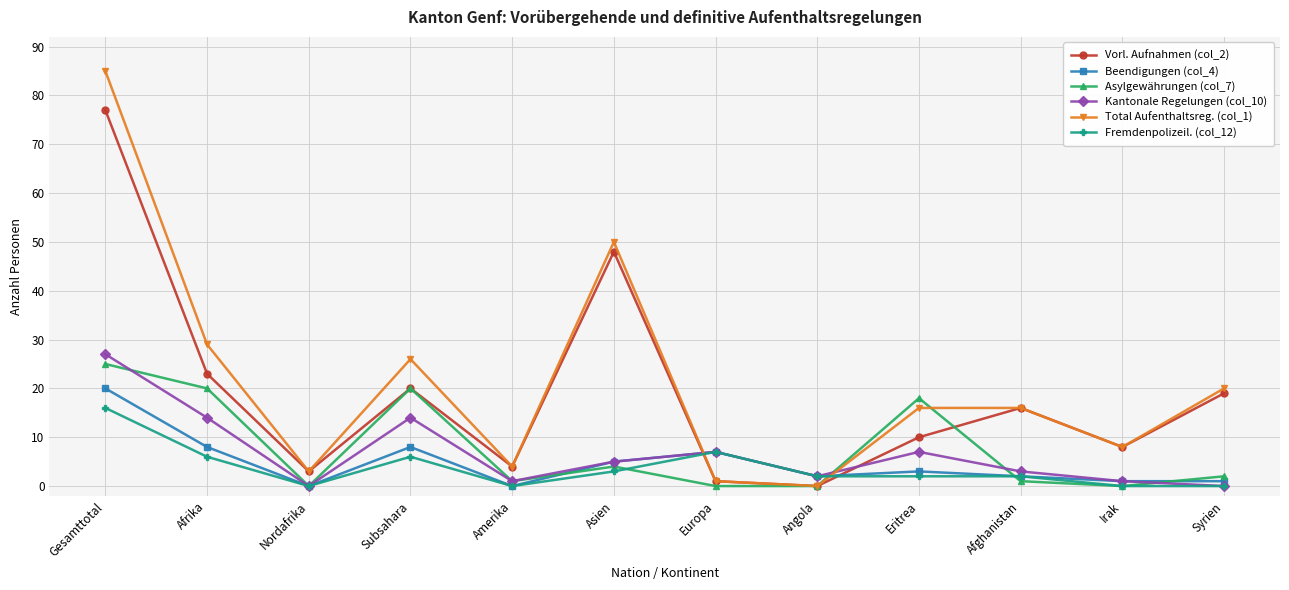

Which series has the largest range (max minus min)?

Total Aufenthaltsreg. (col_1)